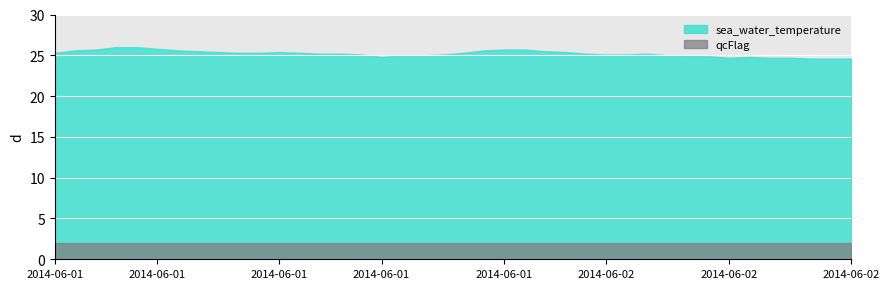

Is it true that sea_water_temperature equals 25.7 at 2014-06-01T23:00:00Z?

True